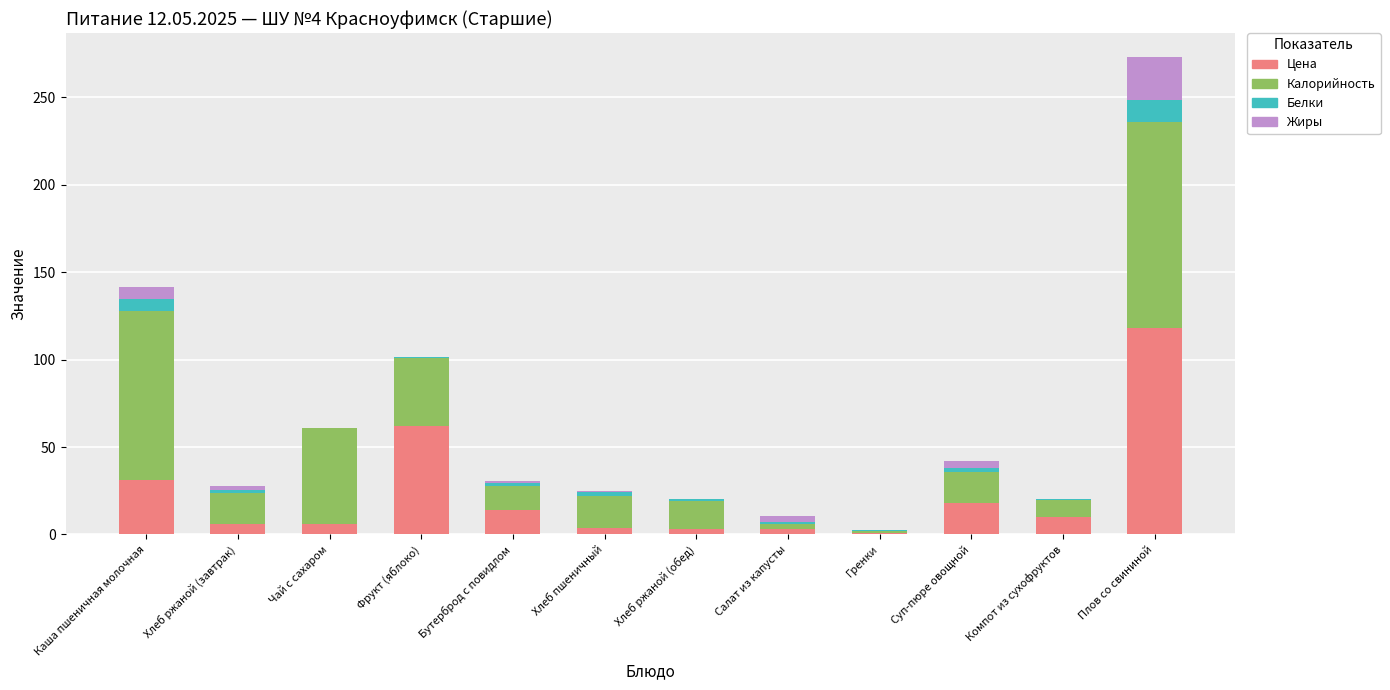

True or false: Цена has a value of 6.0 at Чай с сахаром.

True